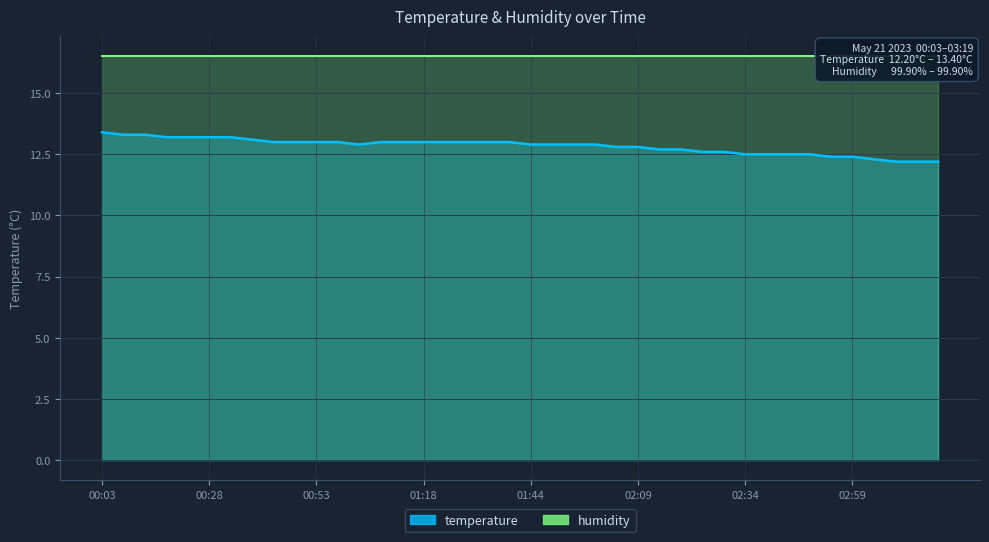

What is the average value?

12.8